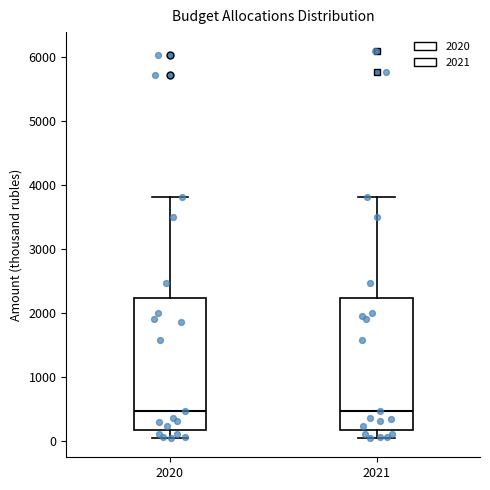

Reading left to right, read every box against the y-axis: the position of its median line, the range the box covers, and the ends of its whiskers. The values are not printed on the chart, so give them approximately, as read against the axis.

2020: median 500, box 200 to 2200, whiskers 0 to 3800
2021: median 500, box 200 to 2200, whiskers 0 to 3800